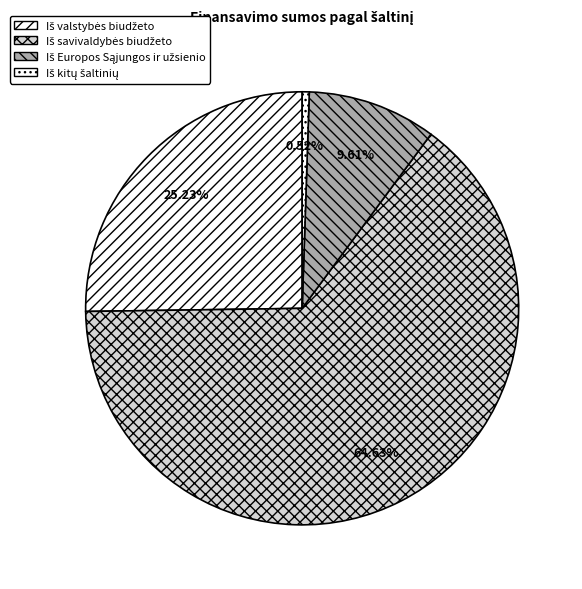

What portion of the pie excludes Iš savivaldybės biudžeto?

35.4%